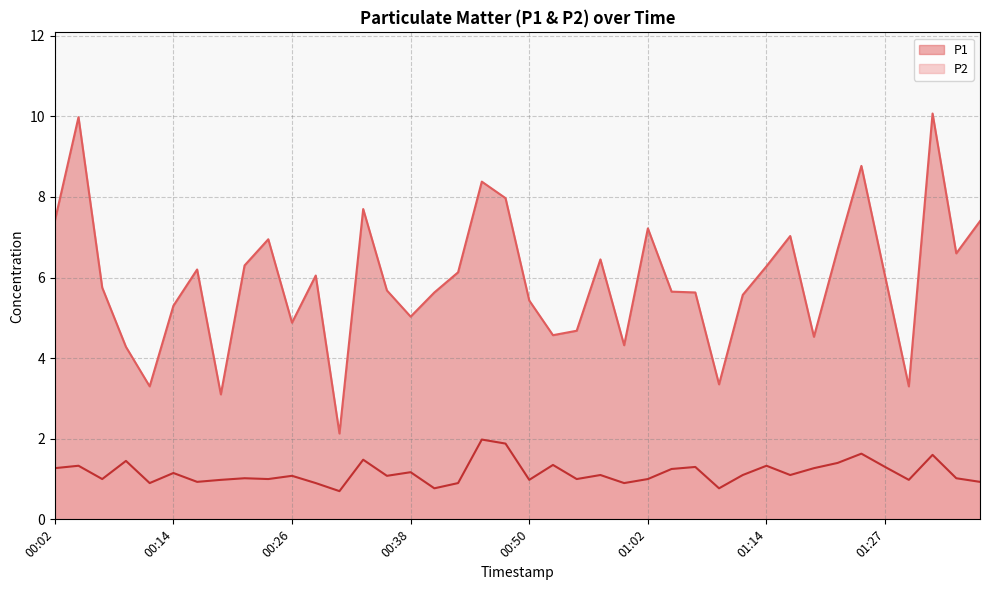

What are all the series names shown in the legend?

P1, P2